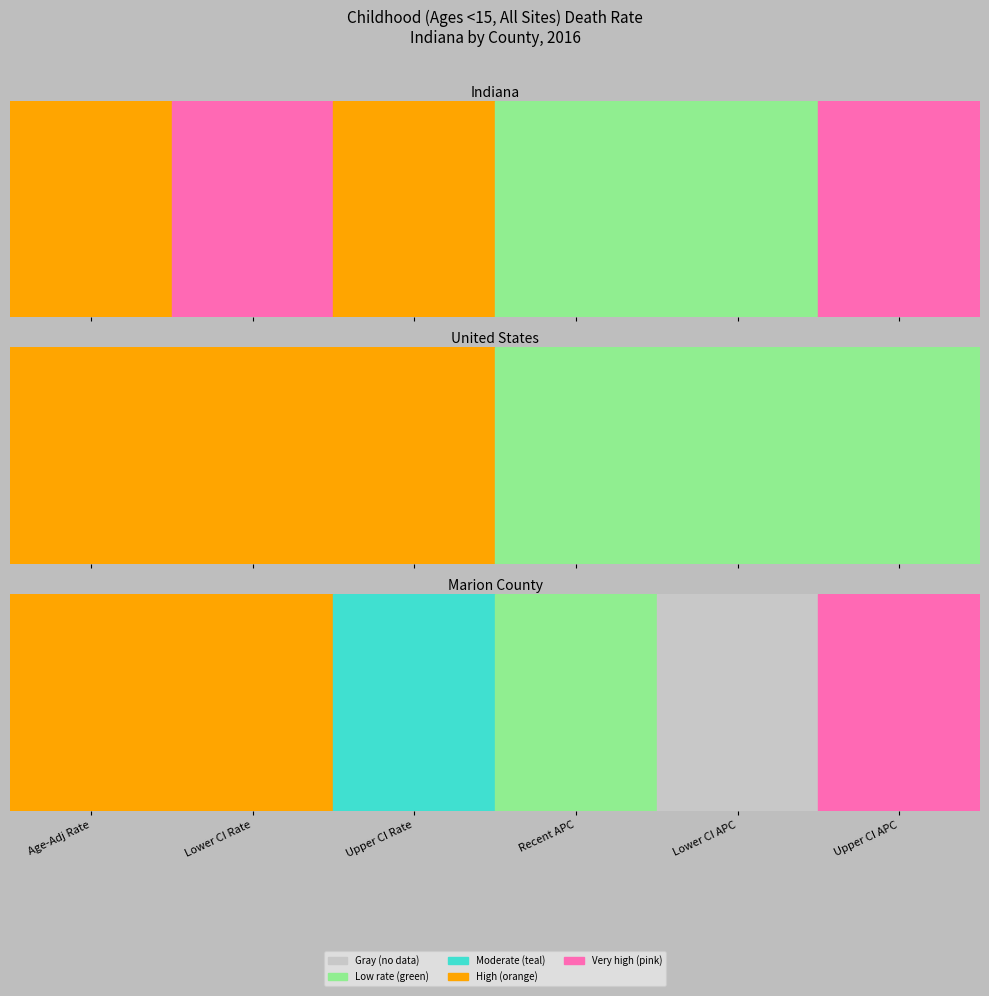

Which label corresponds to the largest value in the chart?

Upper CI Rate